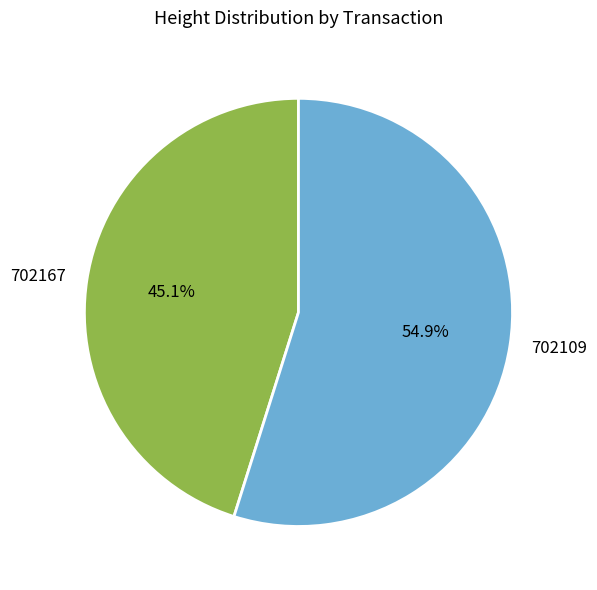

How many slices are in this pie chart?

2